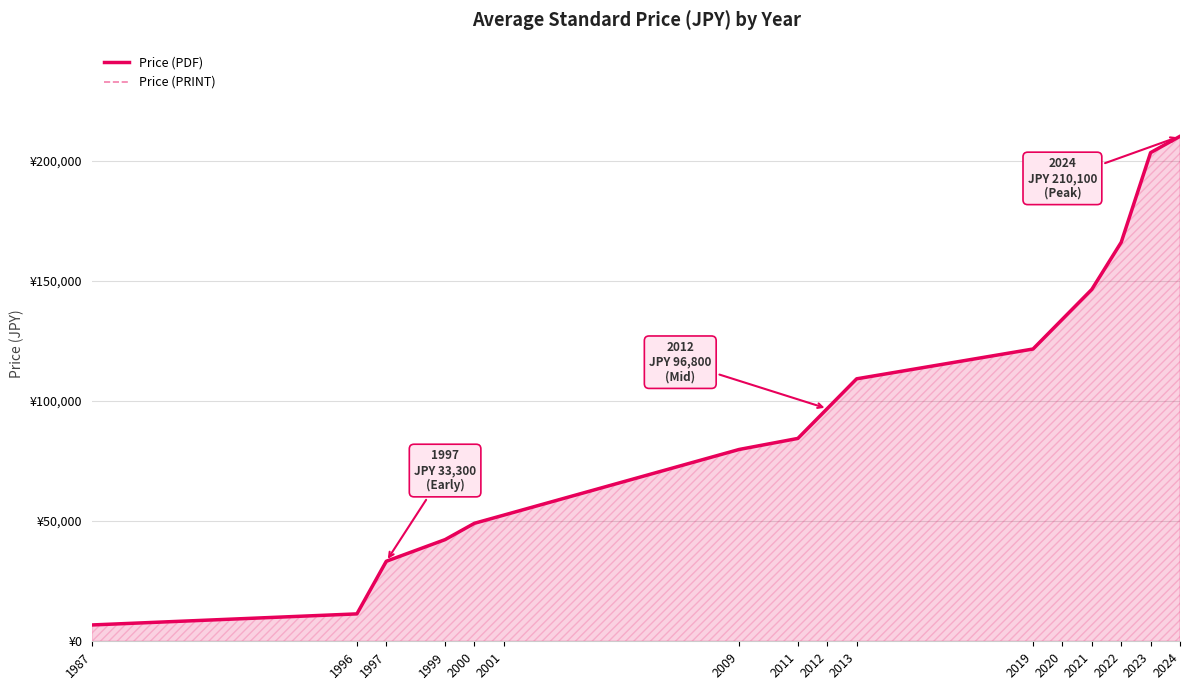

At which label does Price (PDF) reach its peak?

2024